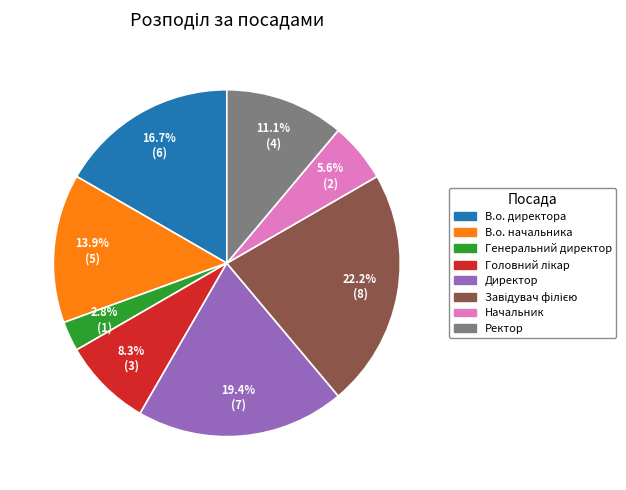

How many segments does this pie chart have?

8